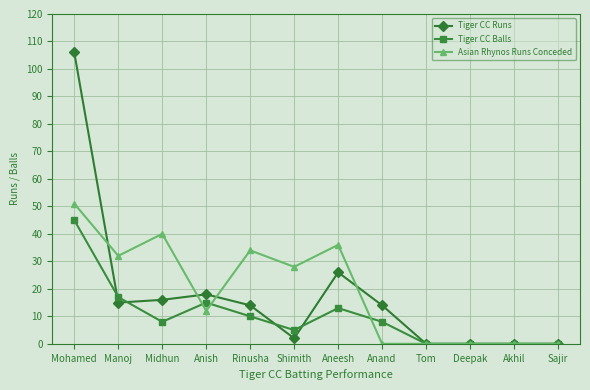

Reading right to left, what are all the values shown in this chart?

Tiger CC Runs: 0	0	0	0	14	26	2	14	18	16	15	106
Tiger CC Balls: 0	0	0	0	8	13	5	10	15	8	17	45
Asian Rhynos Runs Conceded: 0	0	0	0	0	36	28	34	12	40	32	51